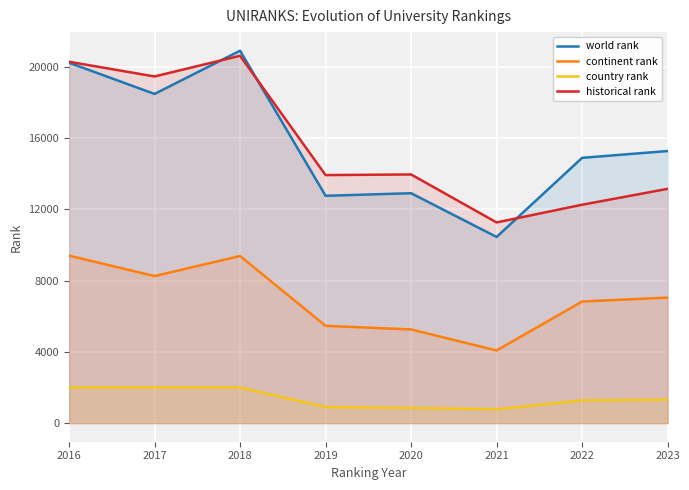

True or false: world rank has more than 0 interior local peaks.

True